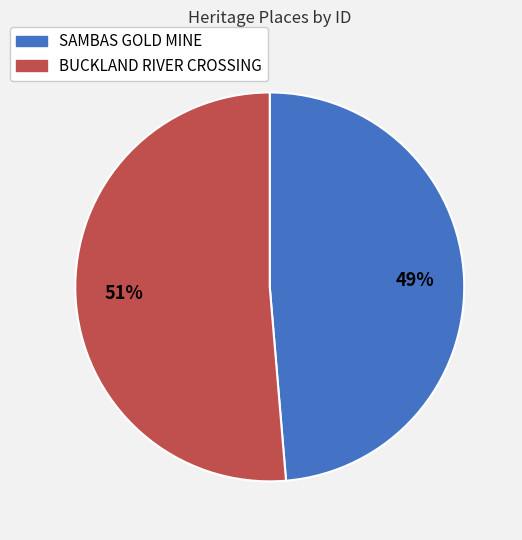

How many segments does this pie chart have?

2